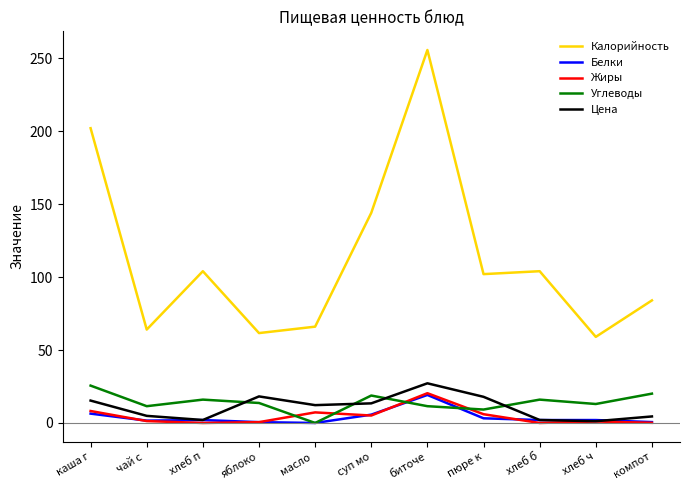

Which series has the largest range (max minus min)?

Калорийность